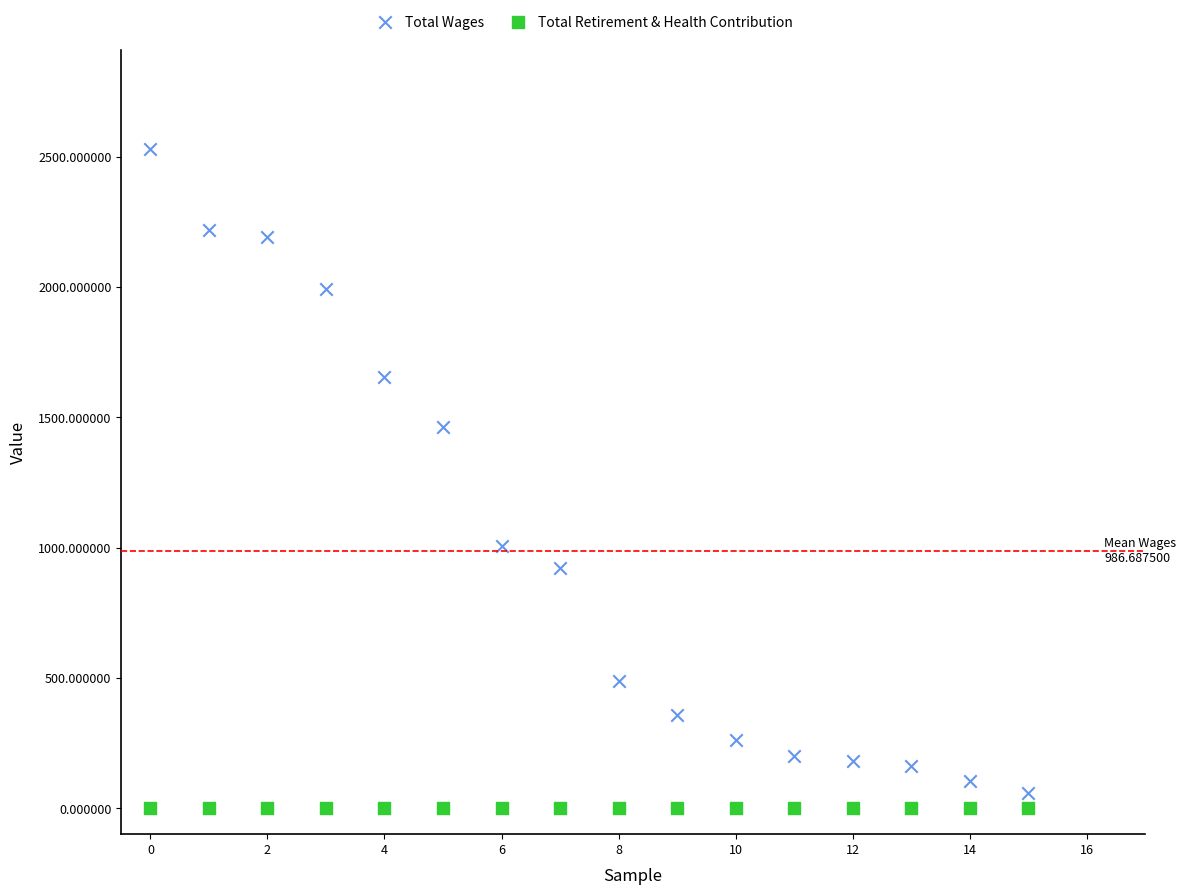

What are all the series names shown in the legend?

Total Wages, Total Retirement & Health Contribution